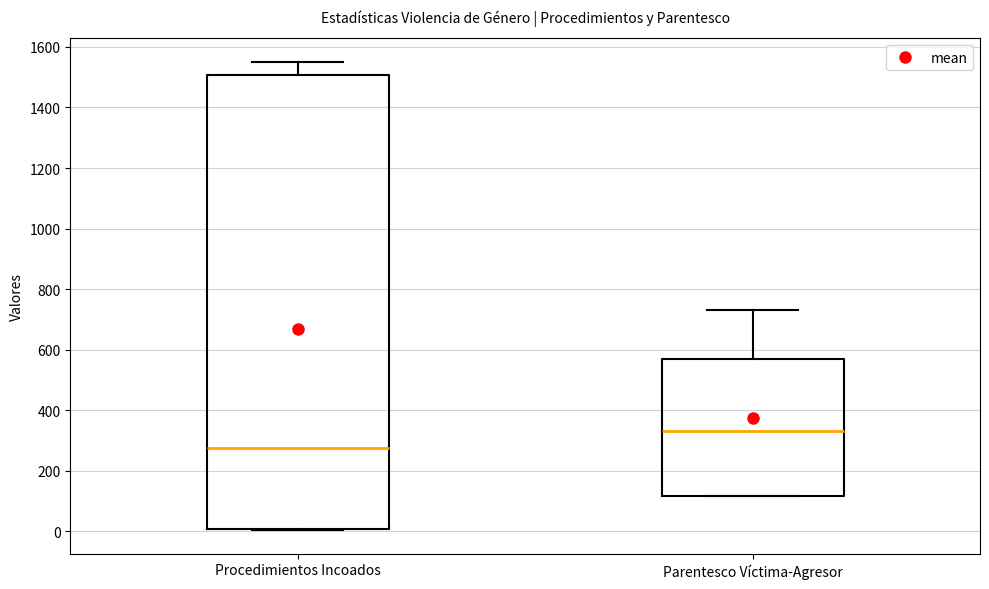

Where does the median line of the box for Parentesco Víctima-Agresor sit on the y-axis? The values are not printed on the chart, so give them approximately, as read against the axis.

340